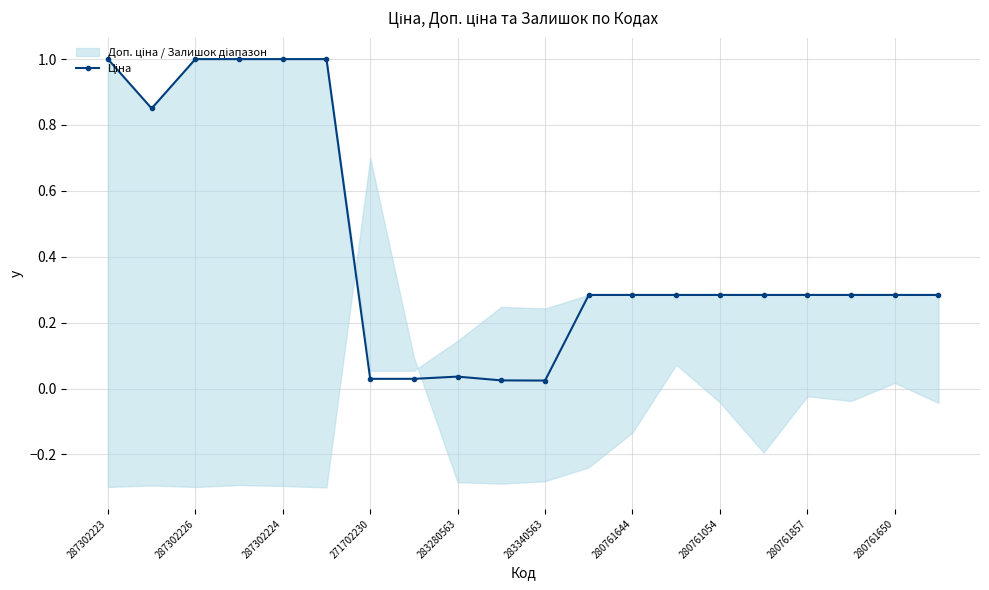

Is this an area chart (filled region under the line)?

No